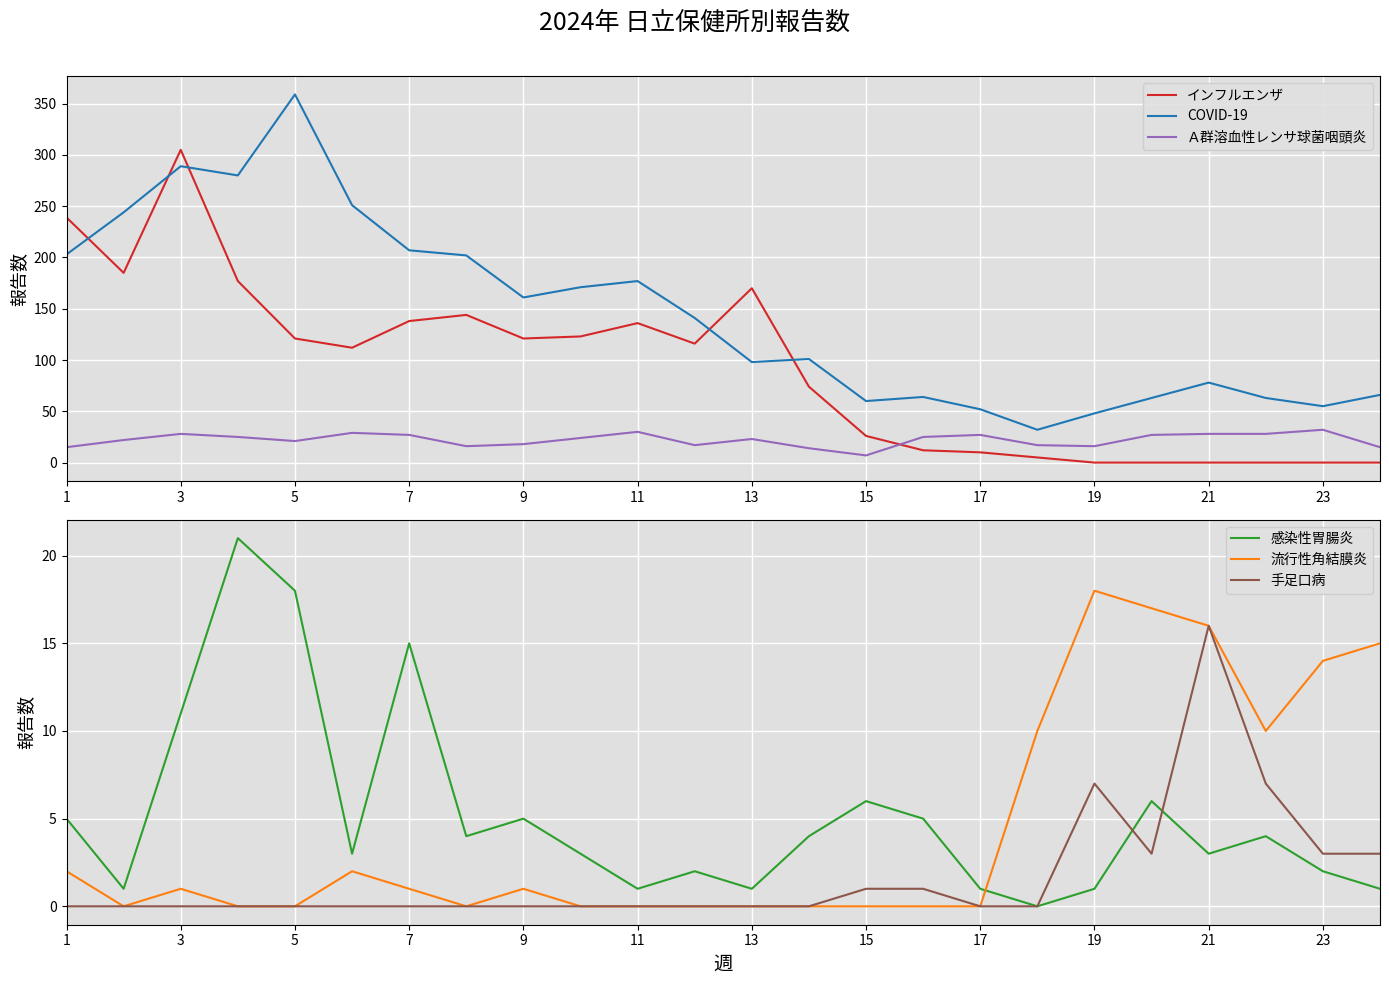

True or false: インフルエンザ and COVID-19 intersect in this chart.

True